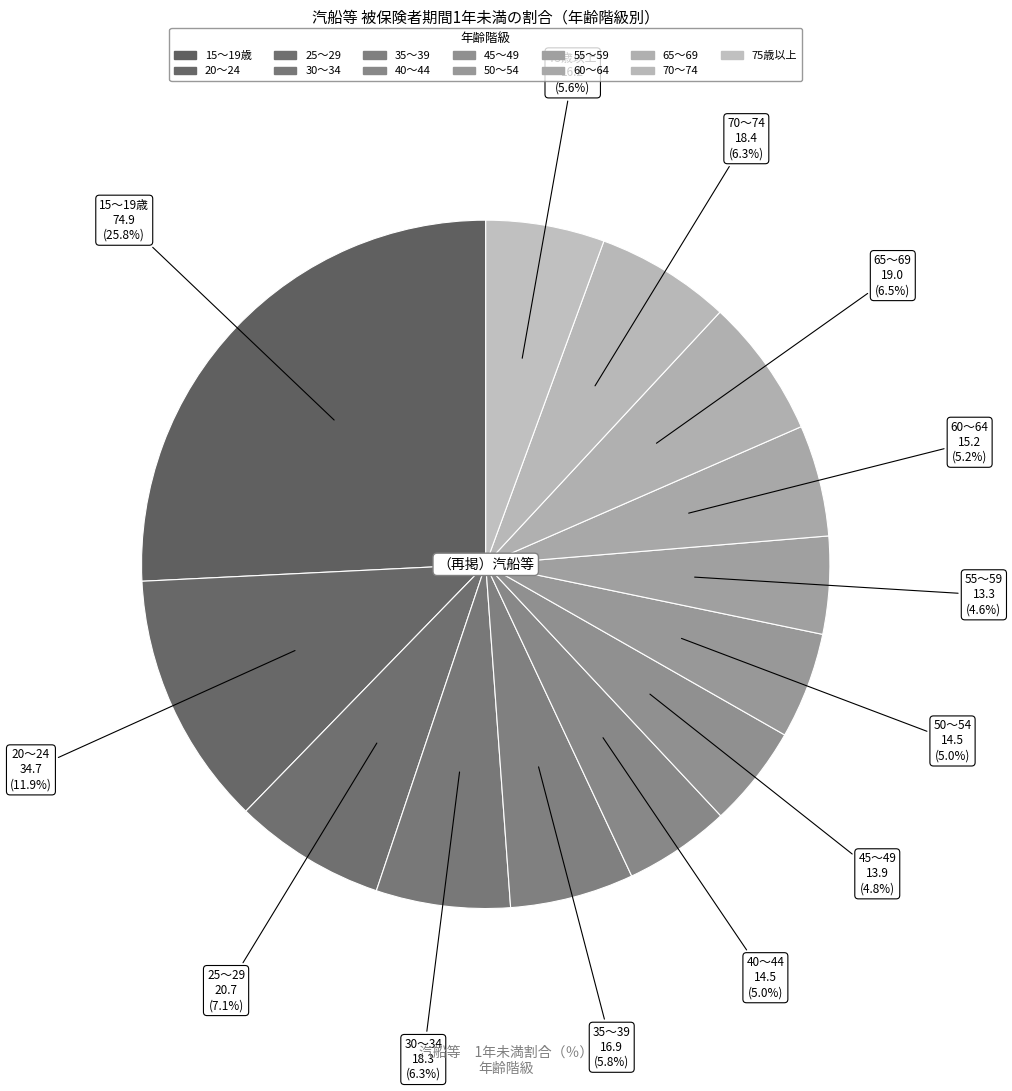

Count the number of slices in the pie.

13